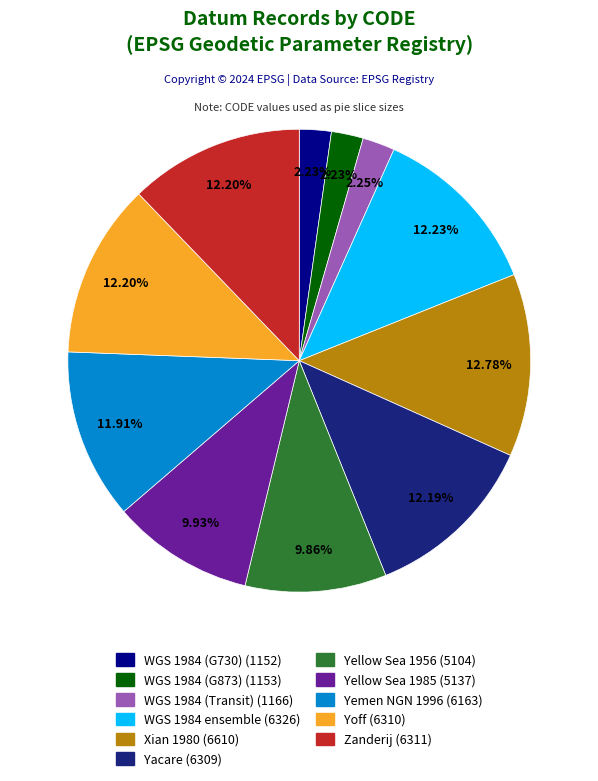

Is there a majority slice in this chart?

No